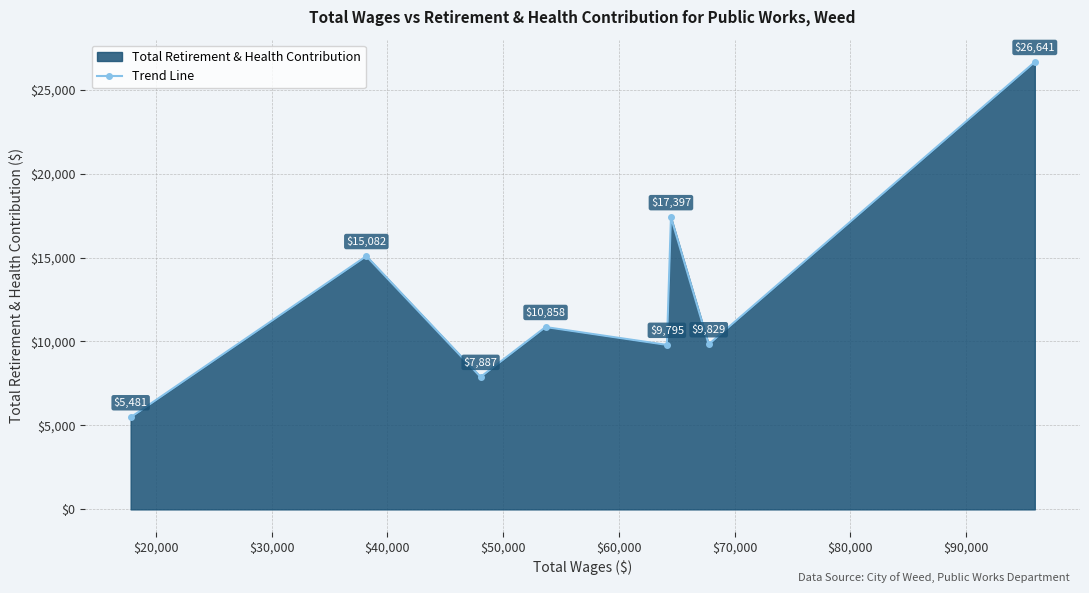

What is the sum of all values?

102970